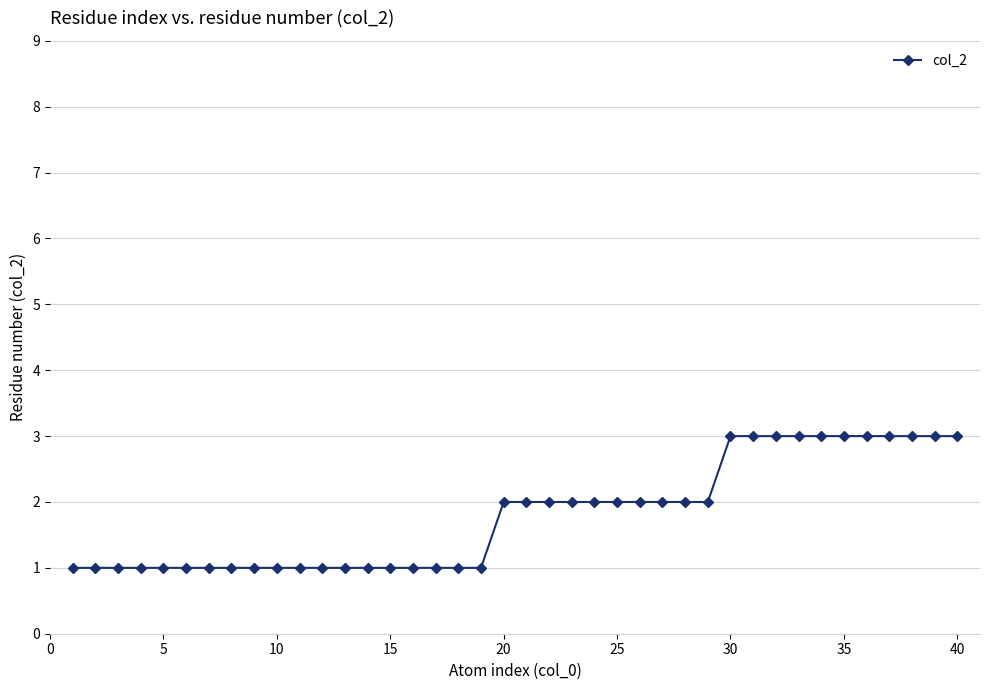

What is the maximum value shown in the chart?

3